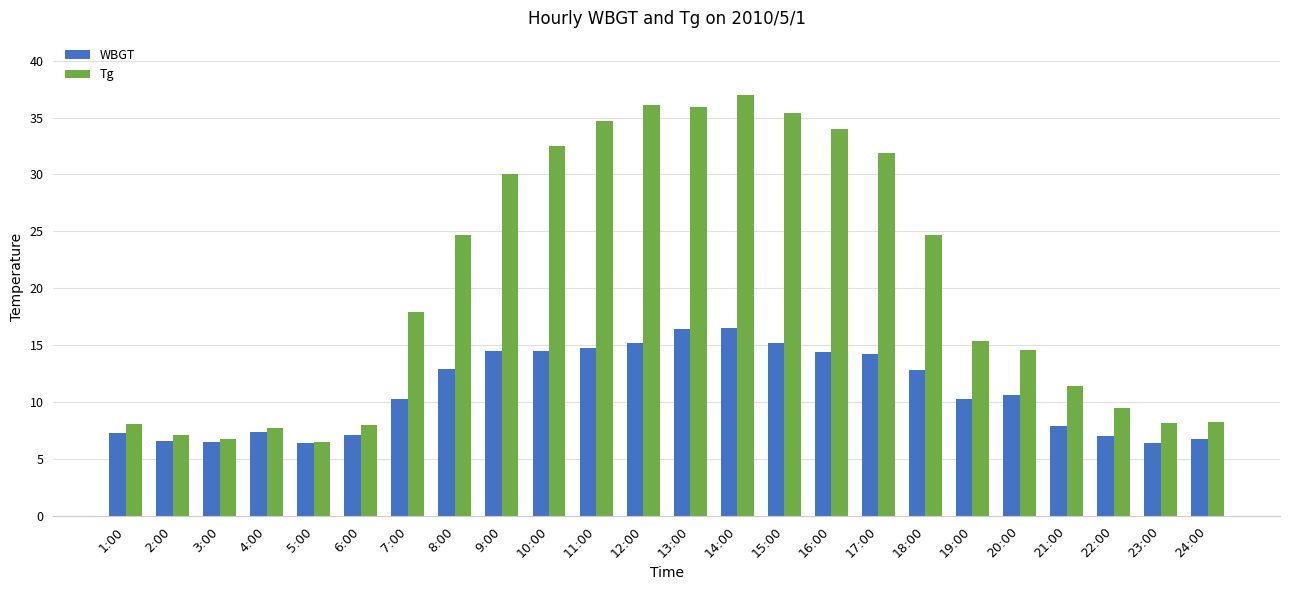

What is the difference between the maximum and minimum values in the Tg series?

30.5